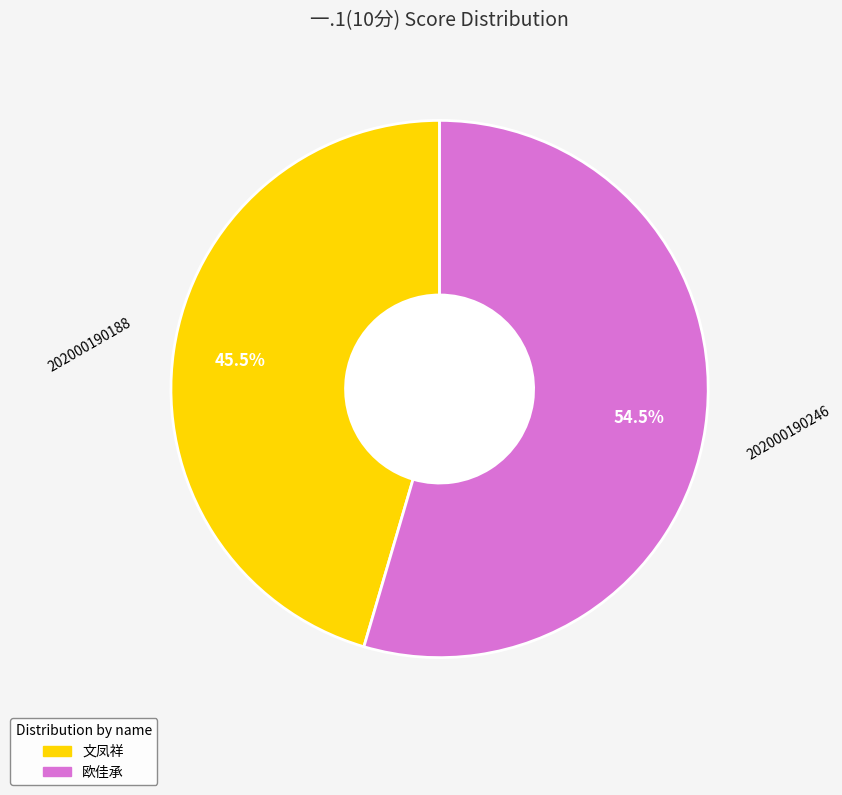

Approximately how many times larger is the value at 202000190246 compared to 202000190188?

1.2